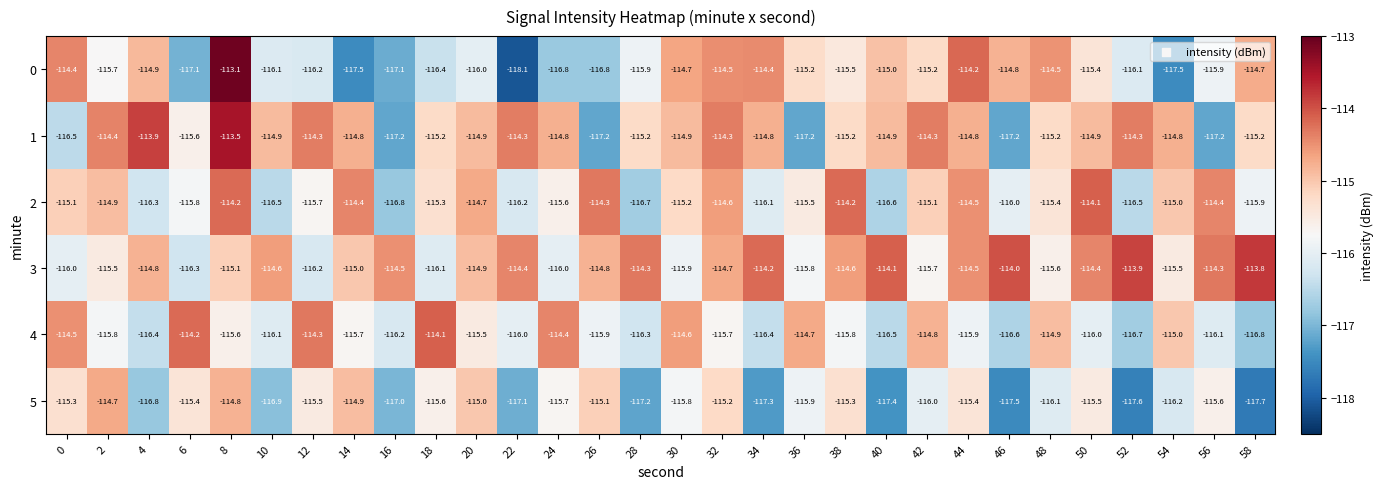

How many series are shown in this chart?

6